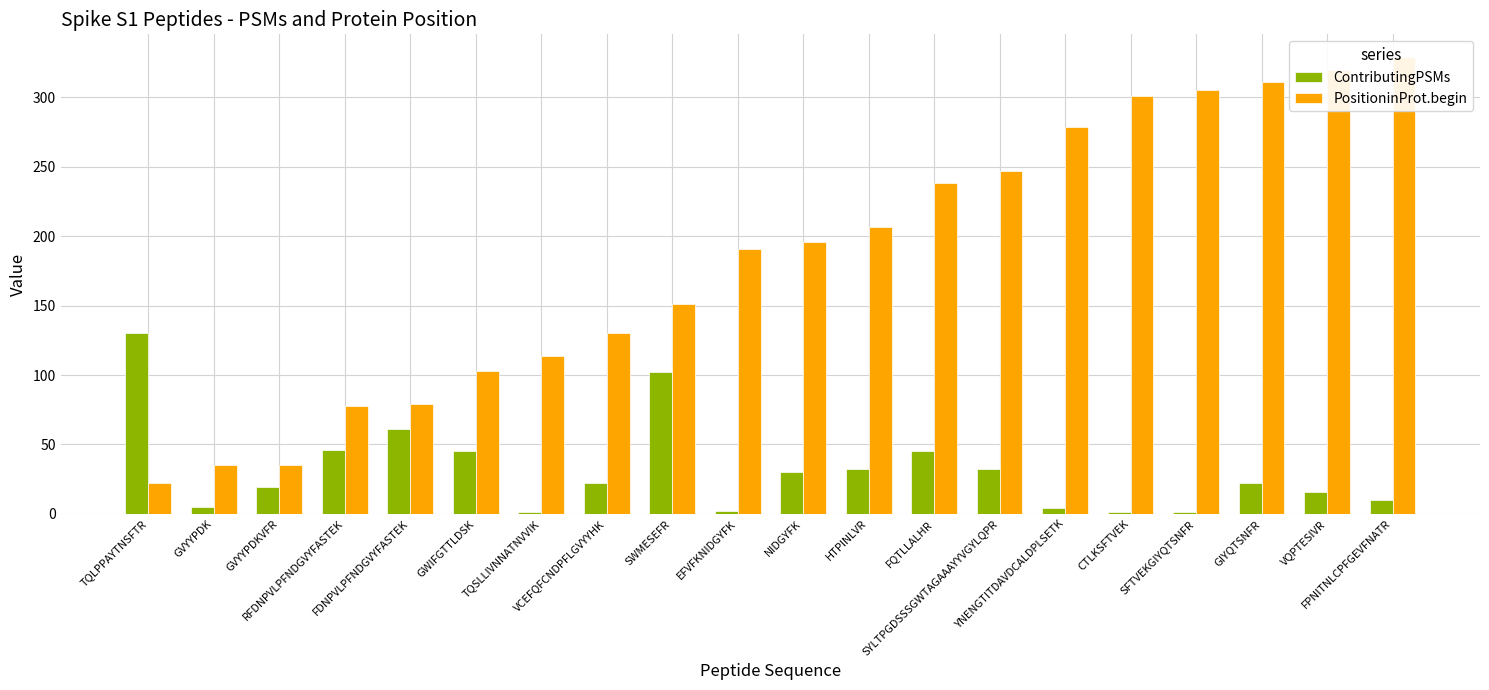

What is the minimum value shown in the chart?

1